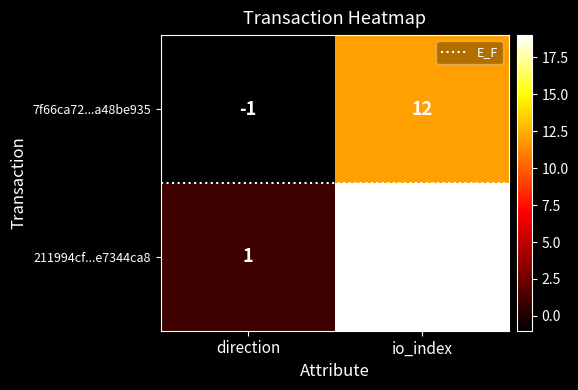

What is the difference between the highest and lowest values at io_index?

7